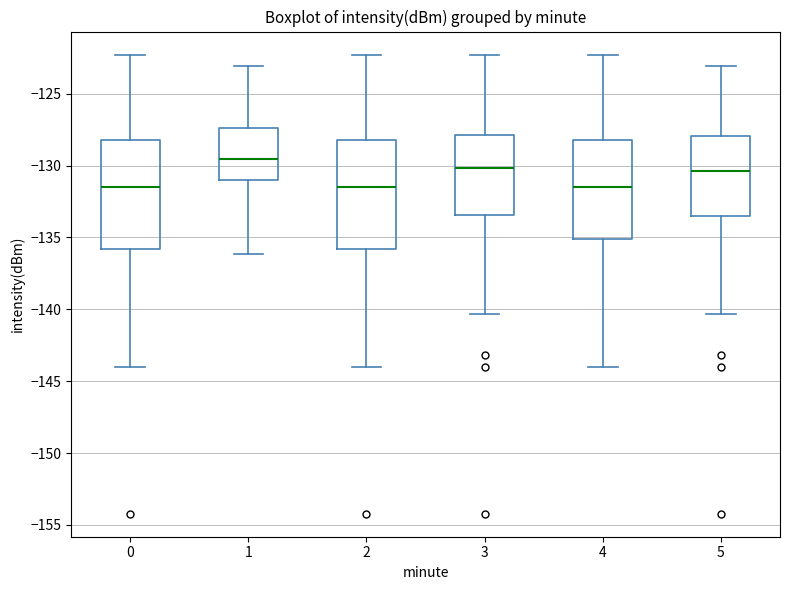

Reading left to right, read every box against the y-axis: the position of its median line, the range the box covers, and the ends of its whiskers. The values are not printed on the chart, so give them approximately, as read against the axis.

0: median -131.5, box -136.0 to -128.0, whiskers -144.0 to -122.5
1: median -129.5, box -131.0 to -127.5, whiskers -136.0 to -123.0
2: median -131.5, box -136.0 to -128.0, whiskers -144.0 to -122.5
3: median -130.0, box -133.5 to -128.0, whiskers -140.5 to -122.5
4: median -131.5, box -135.0 to -128.0, whiskers -144.0 to -122.5
5: median -130.5, box -133.5 to -128.0, whiskers -140.5 to -123.0